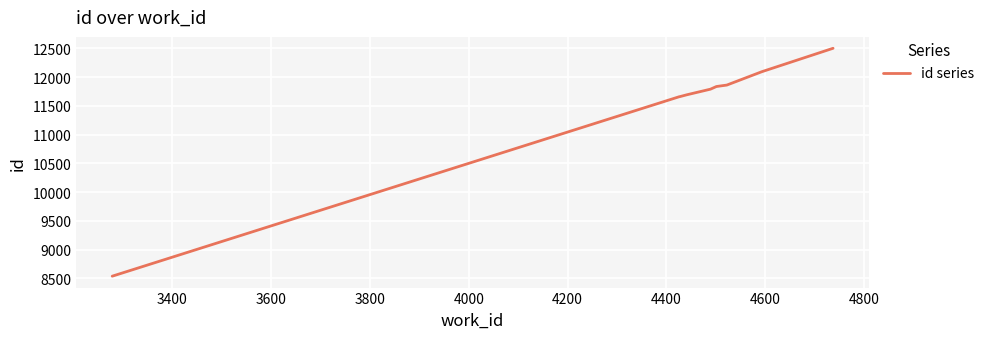

What is the difference between the maximum and minimum values?

3963